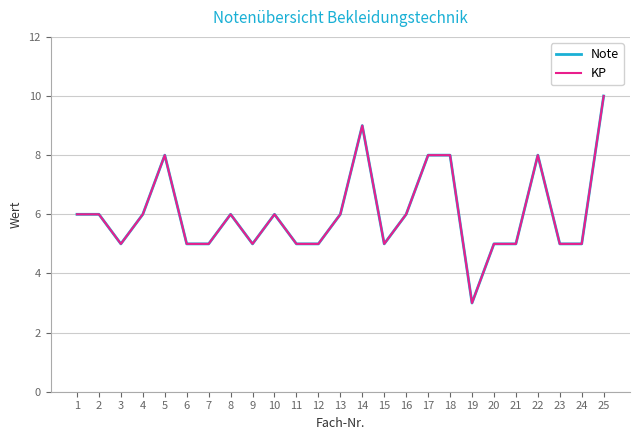

Does the chart have visible grid lines?

Yes